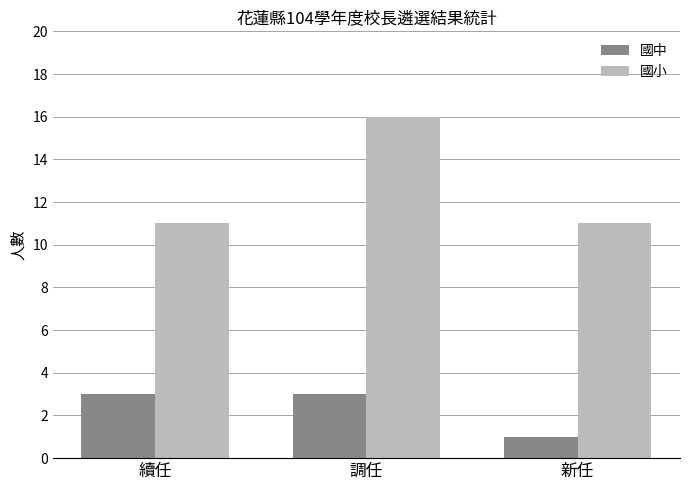

How many bars are there in total?

6